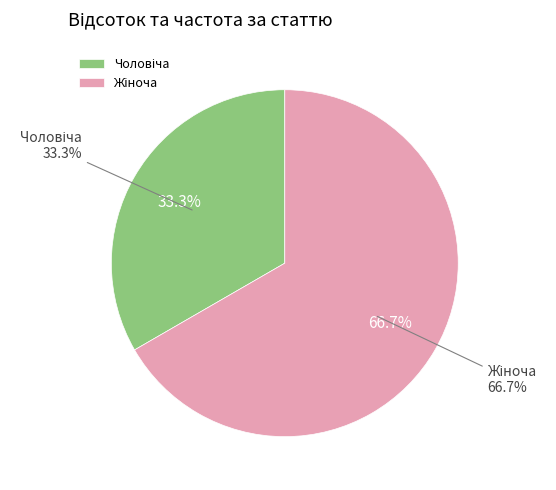

What percentage is the Жіноча slice, to the nearest percent?

67%